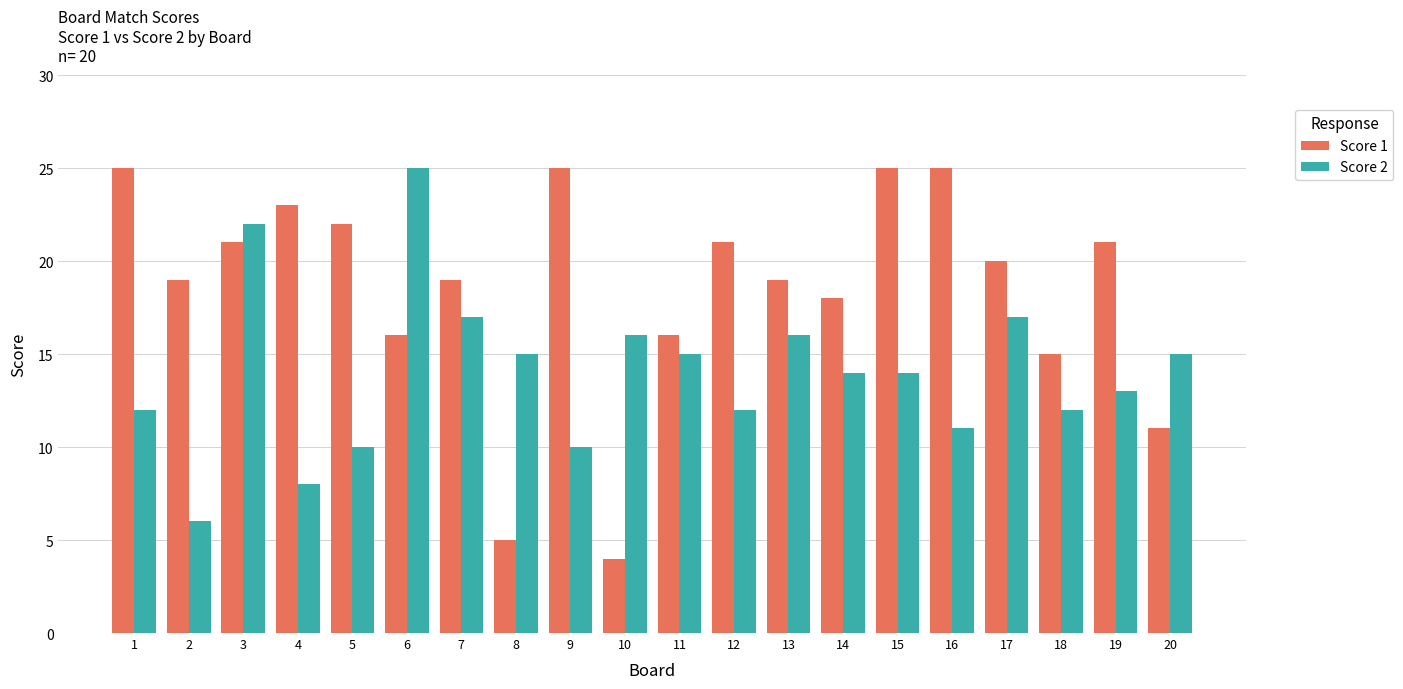

Is it true that Score 2 equals 4 at 12?

False